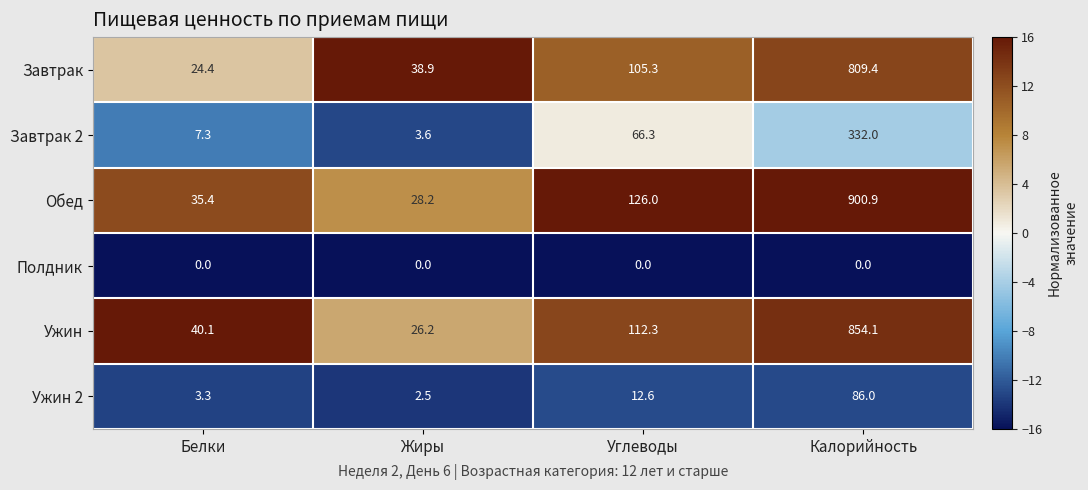

What is the sum of all Завтрак values?

978.0